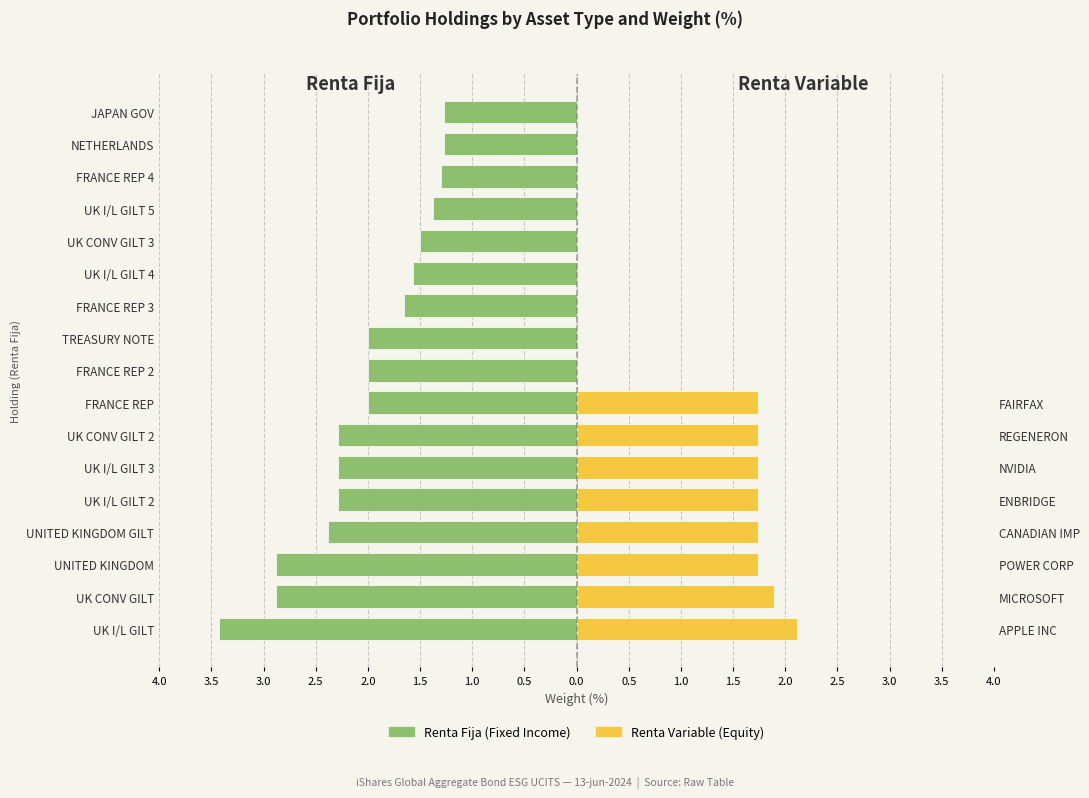

Are the bars grouped side by side (vs. stacked)?

Yes